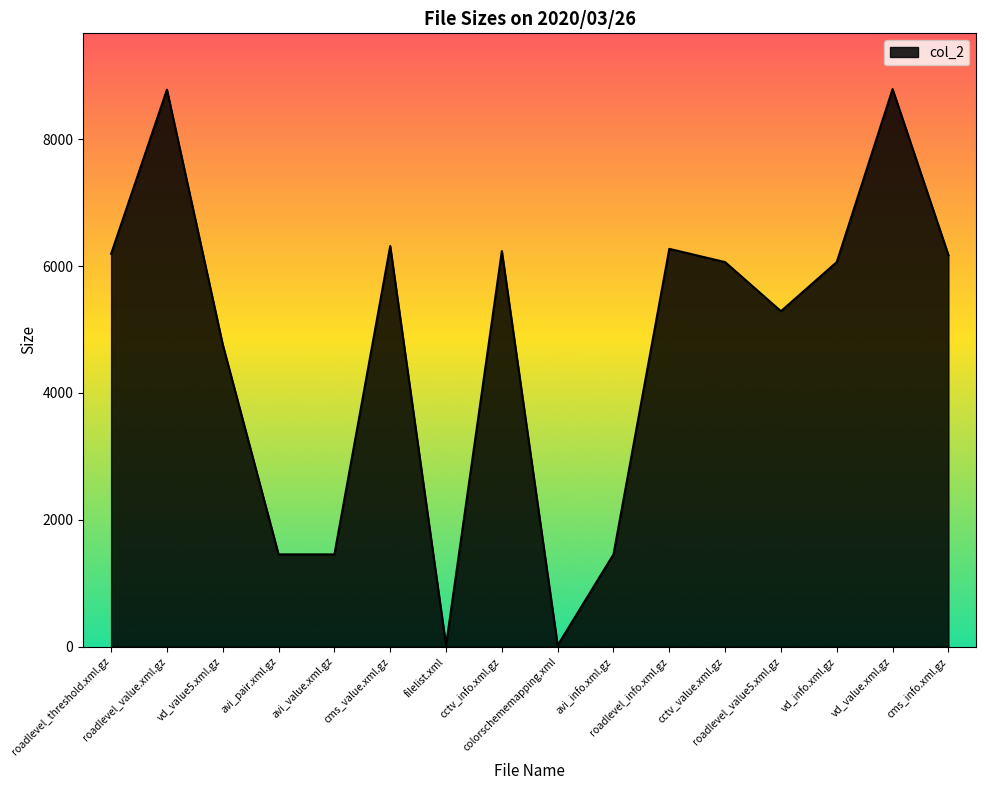

What is the difference between the maximum and minimum values?

8769